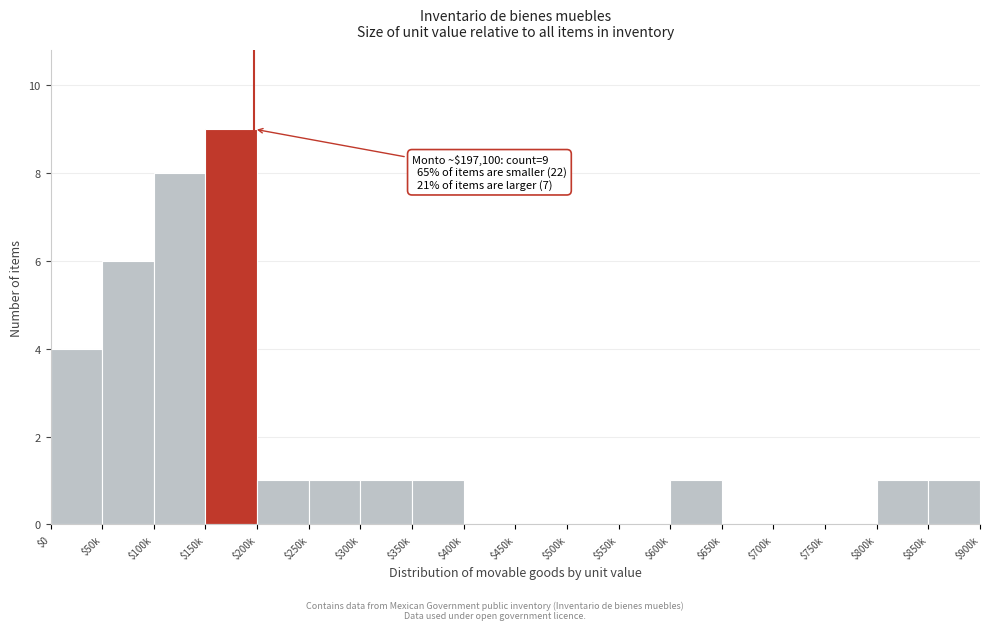

What is the greatest value displayed?

9